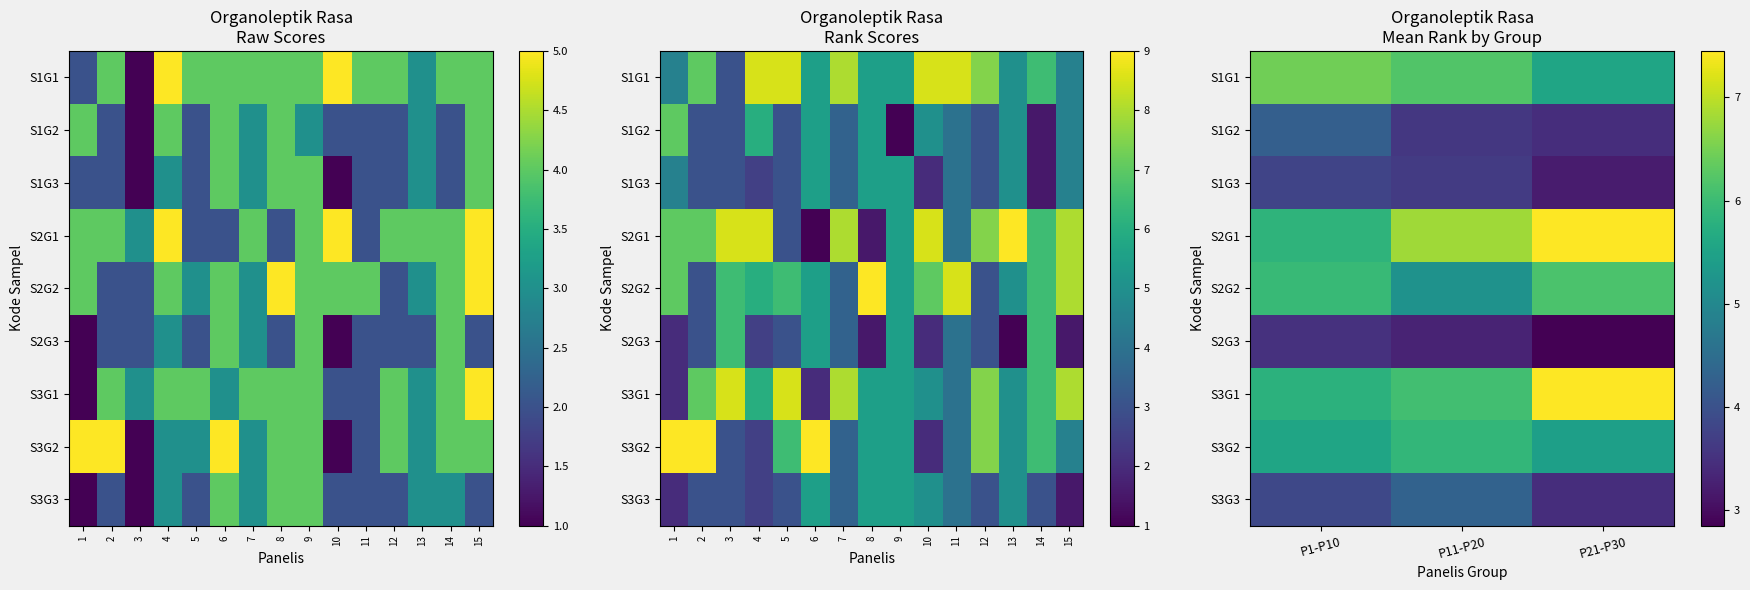

The S1G3 series shows 2.4 at P1-P10. True or false?

False